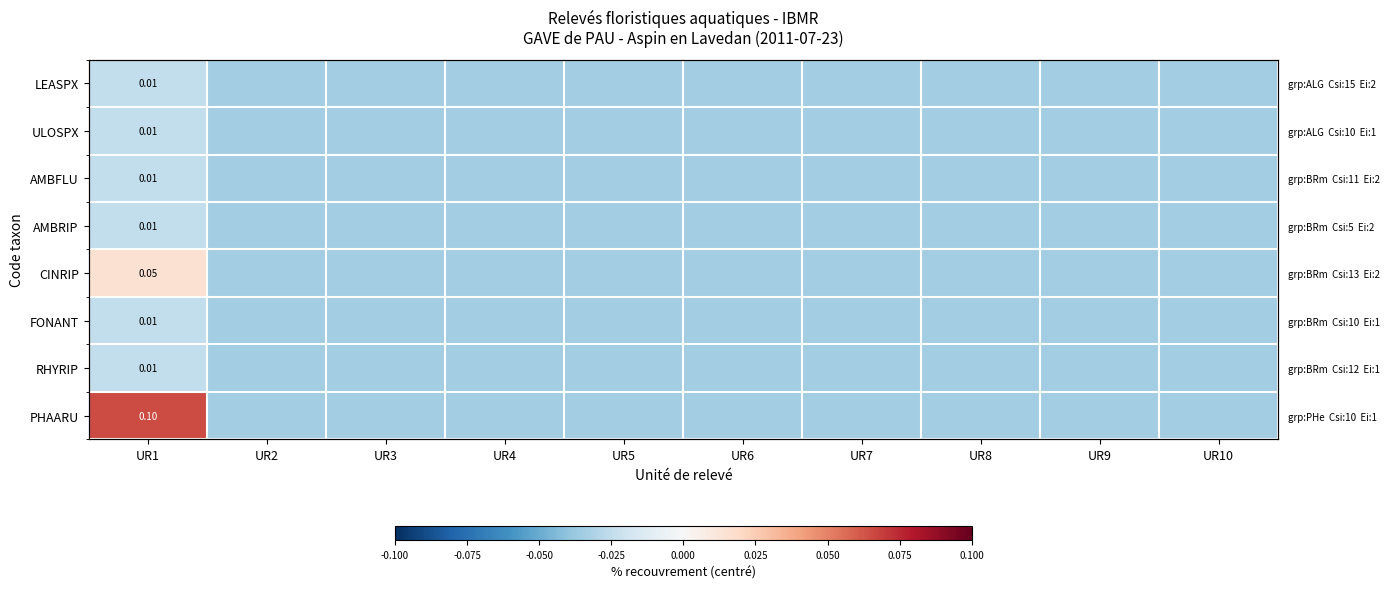

The value of PHAARU at UR8 is -0.0. True or false?

False